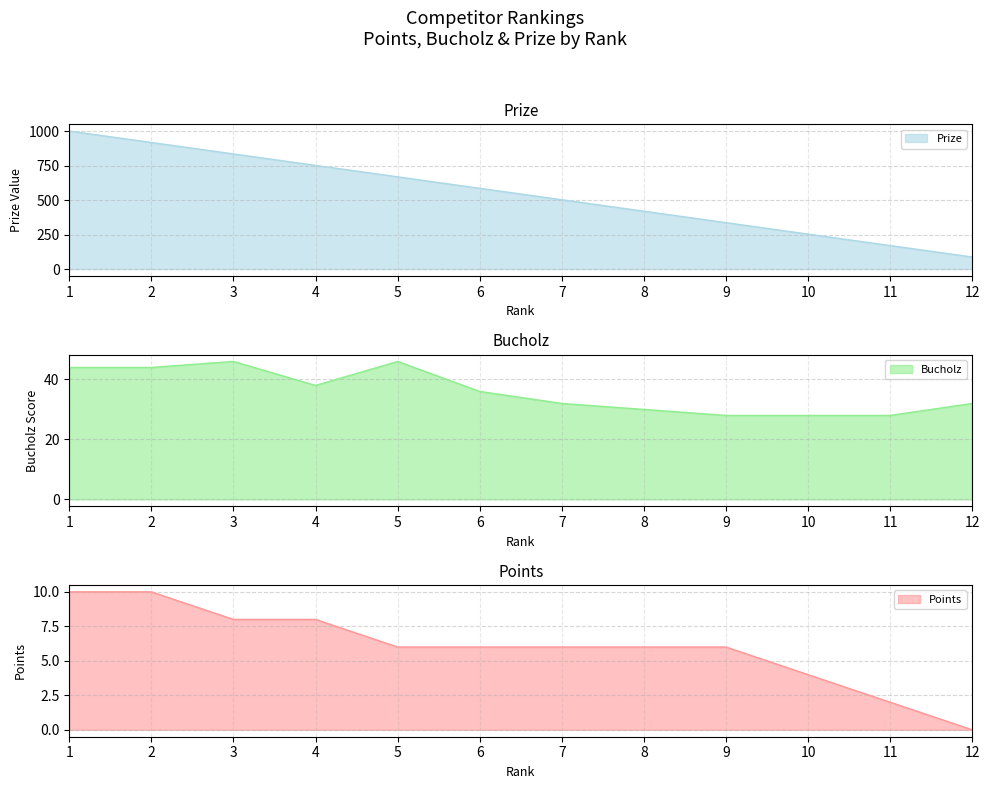

How many values in the Points series are below 6?

3